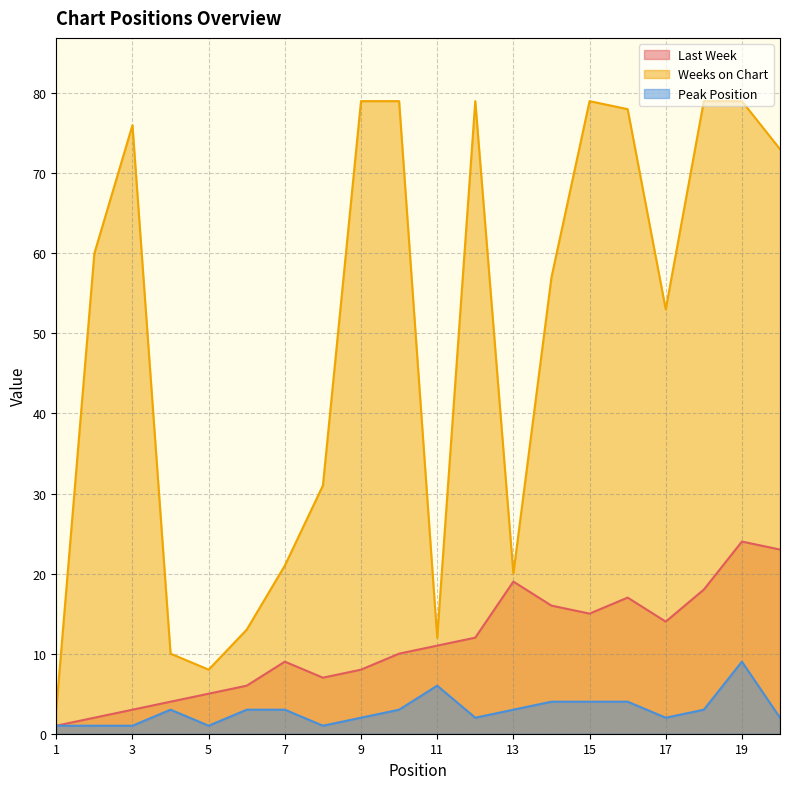

True or false: Weeks on Chart and Last Week cross at least once.

False